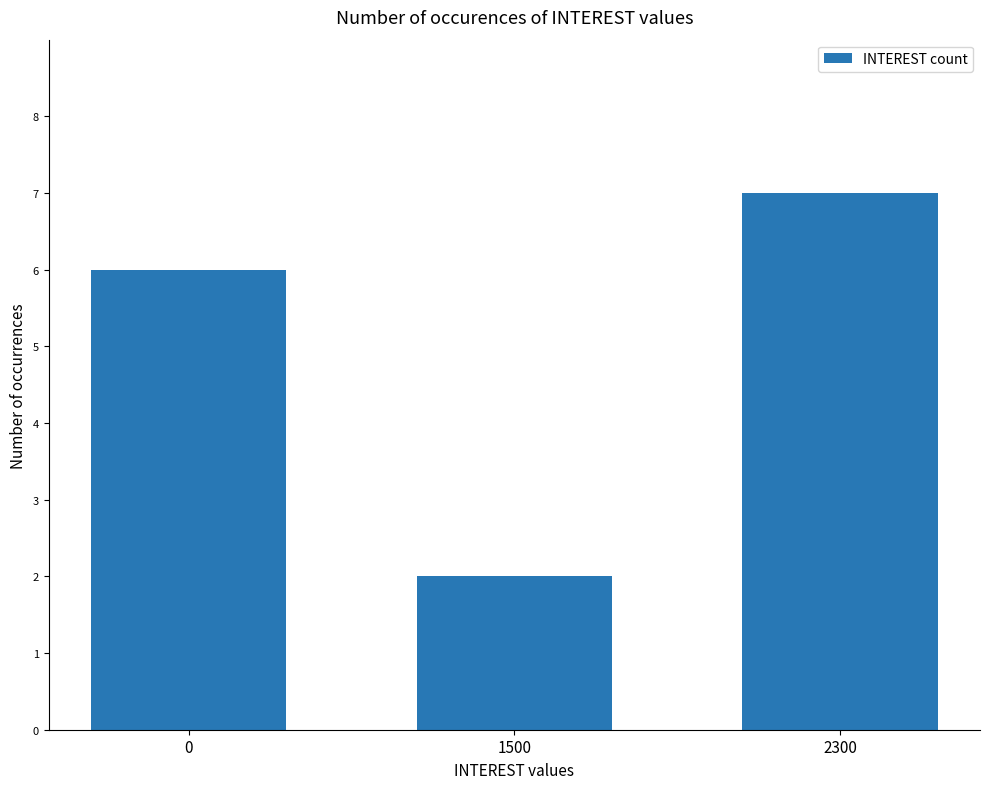

List the labels in order of value, smallest first.

1500, 0, 2300